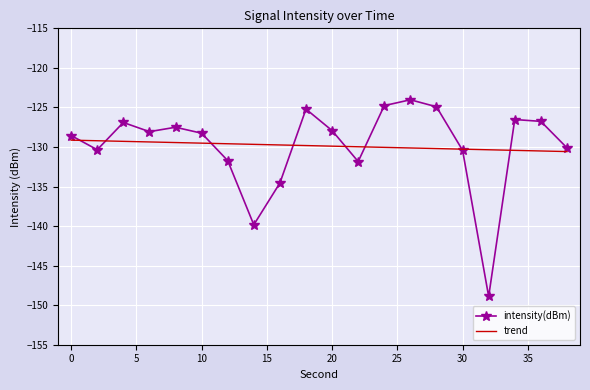

Which series has the largest range (max minus min)?

intensity(dBm)